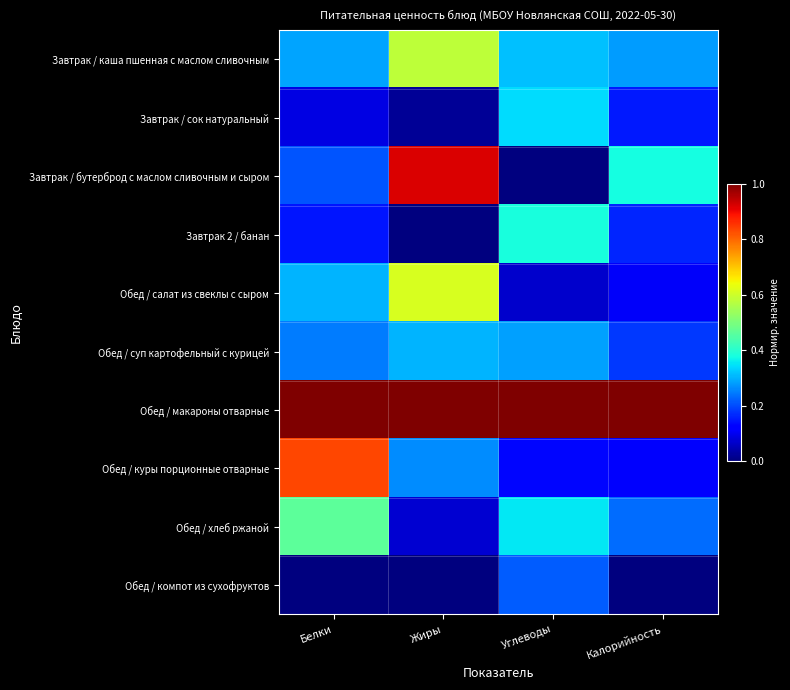

Reading left to right, list all the values displayed in this chart.

Завтрак / каша пшенная с маслом сливочным: Белки=0.3	Жиры=0.6	Углеводы=0.3	Калорийность=0.3
Завтрак / сок натуральный: Белки=0.1	Жиры=0.0	Углеводы=0.3	Калорийность=0.1
Завтрак / бутерброд с маслом сливочным и сыром: Белки=0.2	Жиры=0.9	Углеводы=0.0	Калорийность=0.4
Завтрак 2 / банан: Белки=0.1	Жиры=0.0	Углеводы=0.4	Калорийность=0.2
Обед / салат из свеклы с сыром: Белки=0.3	Жиры=0.6	Углеводы=0.1	Калорийность=0.1
Обед / суп картофельный с курицей: Белки=0.2	Жиры=0.3	Углеводы=0.3	Калорийность=0.2
Обед / макароны отварные: Белки=1.0	Жиры=1.0	Углеводы=1.0	Калорийность=1.0
Обед / куры порционные отварные: Белки=0.8	Жиры=0.3	Углеводы=0.1	Калорийность=0.1
Обед / хлеб ржаной: Белки=0.5	Жиры=0.1	Углеводы=0.4	Калорийность=0.2
Обед / компот из сухофруктов: Белки=0.0	Жиры=0.0	Углеводы=0.2	Калорийность=0.0